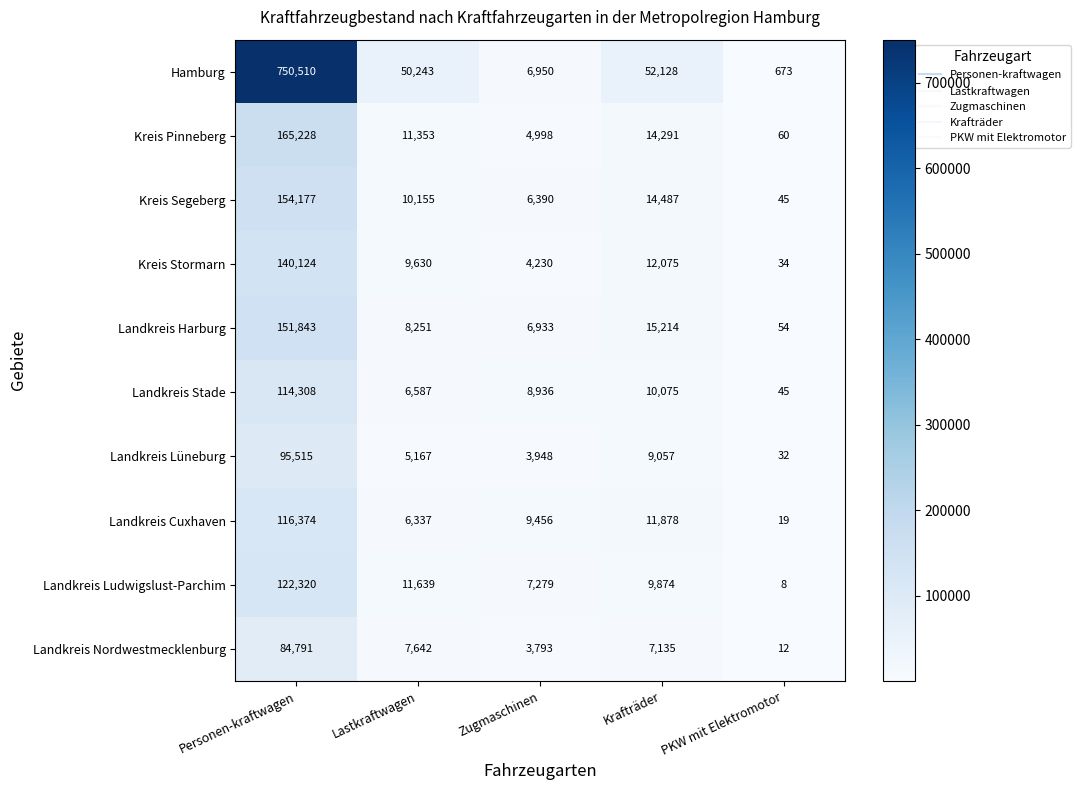

What is the maximum value for Hamburg?

750510